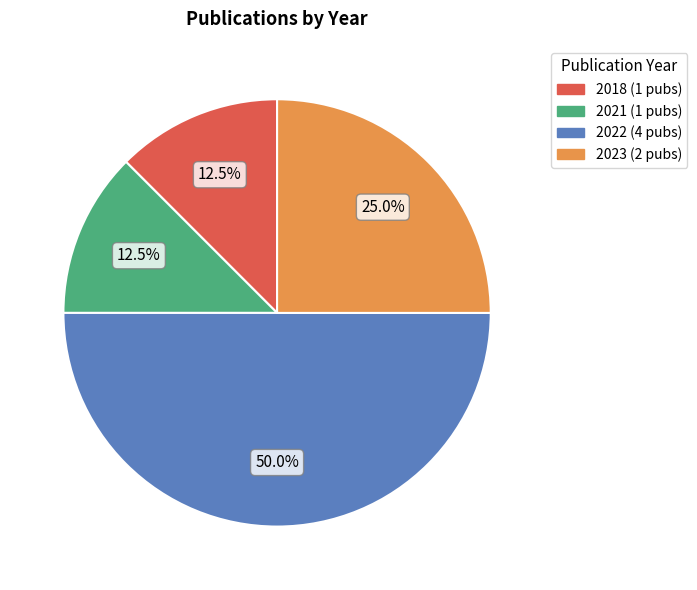

How many segments does this pie chart have?

4